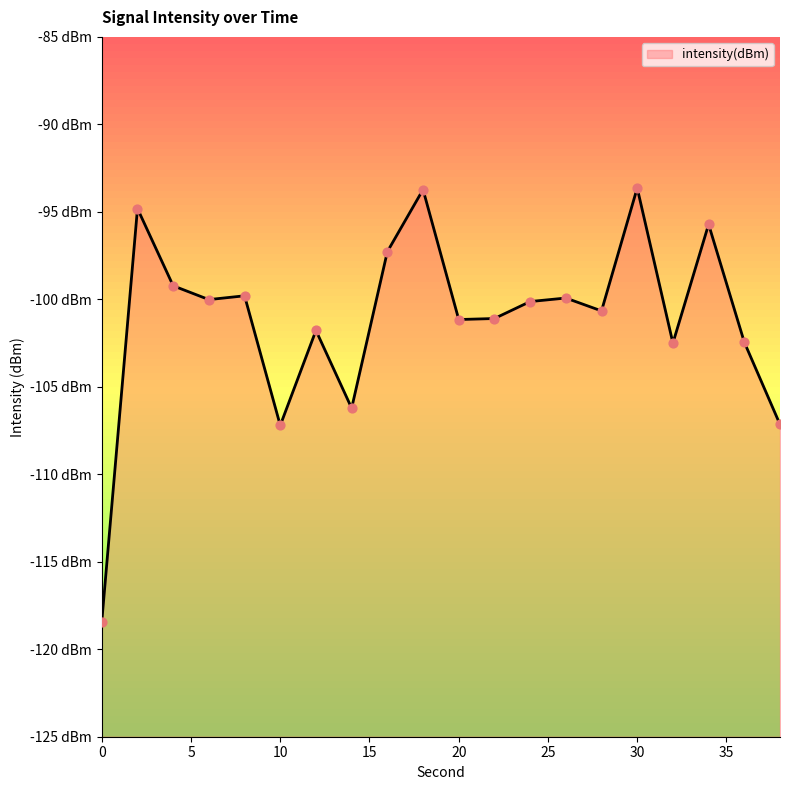

Which has a higher value, 14 or 36?

36